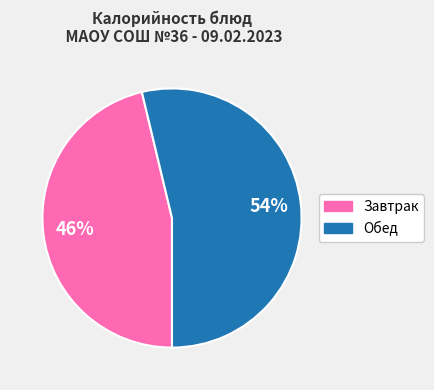

Is there any slice that represents more than half of the pie?

Yes